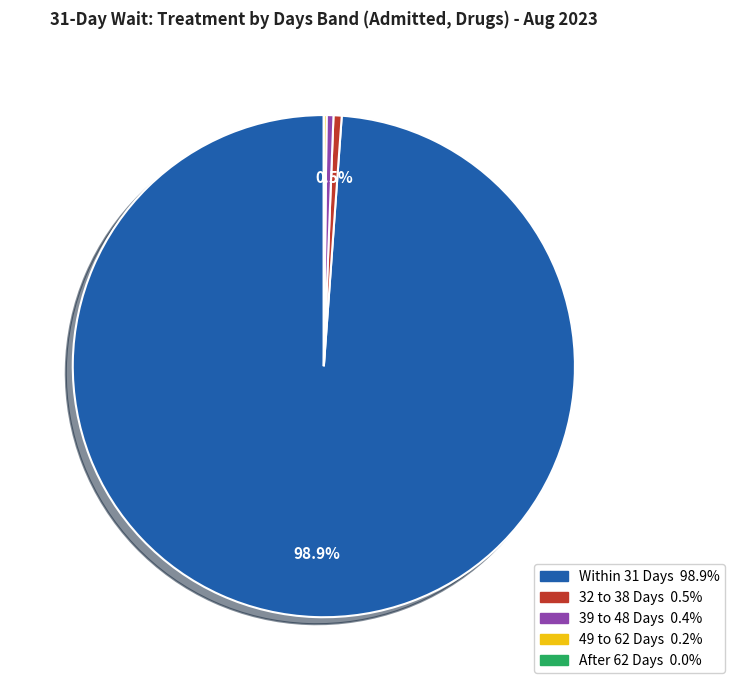

Which slice is the largest?

Within 31 Days